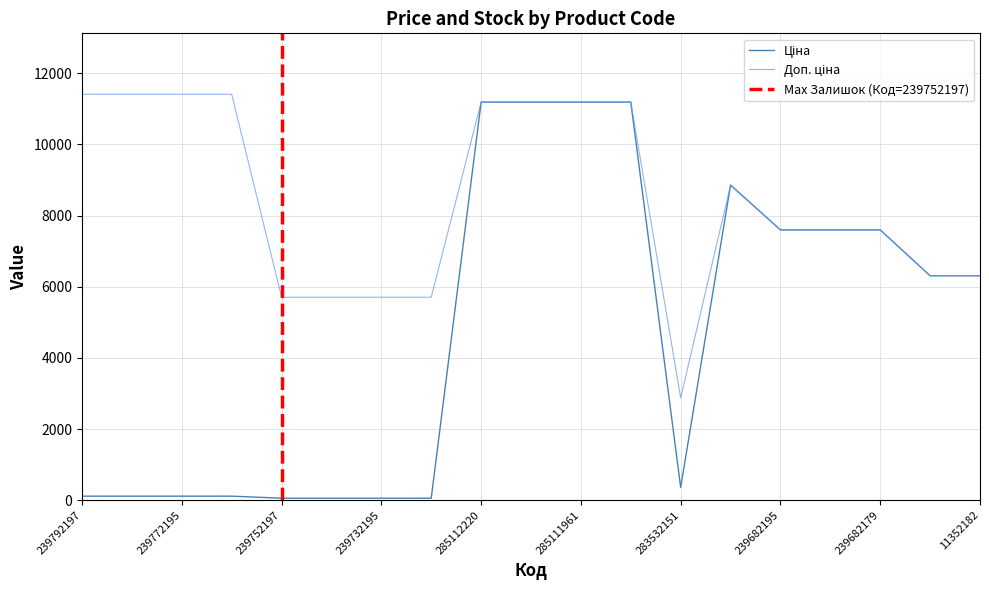

What is the value of the Доп. ціна point at the 19th from the left?

6308.8